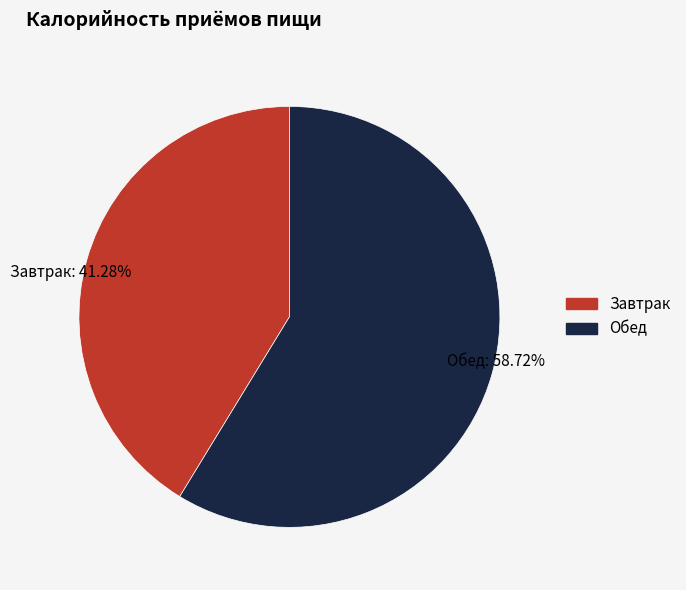

To the nearest percent, what is the difference between the largest and smallest slice percentages?

17%